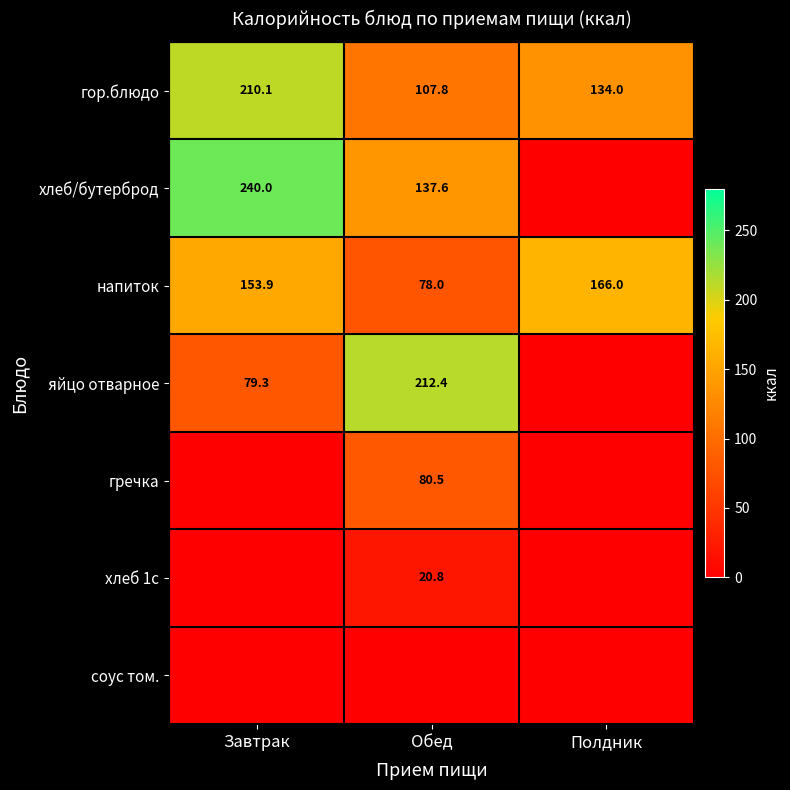

The value of напиток at Завтрак is 270.9. True or false?

False